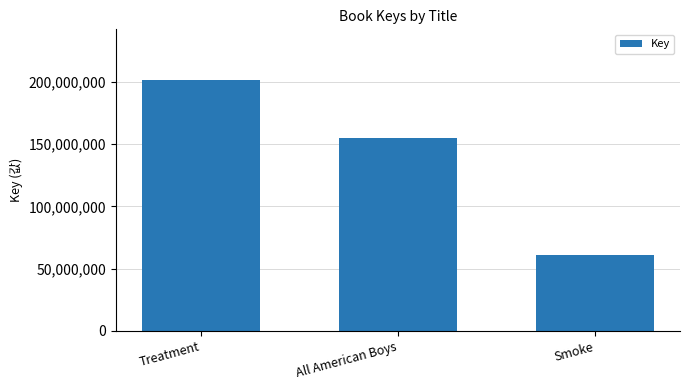

Rank the categories by value from highest to lowest.

Treatment, All American Boys, Smoke